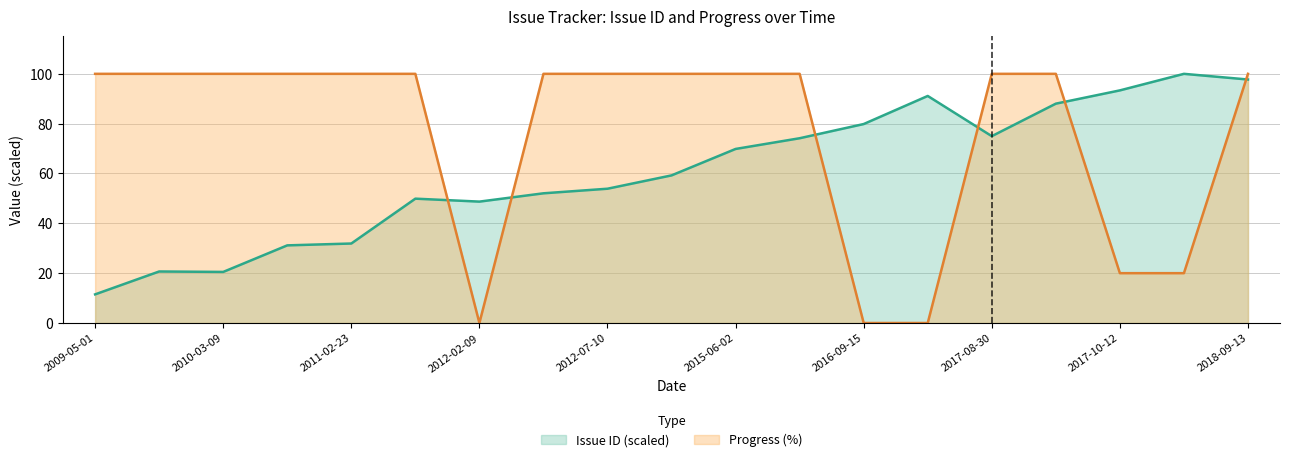

What is the spread (max minus min) of values at 2016-09-15?

79.9